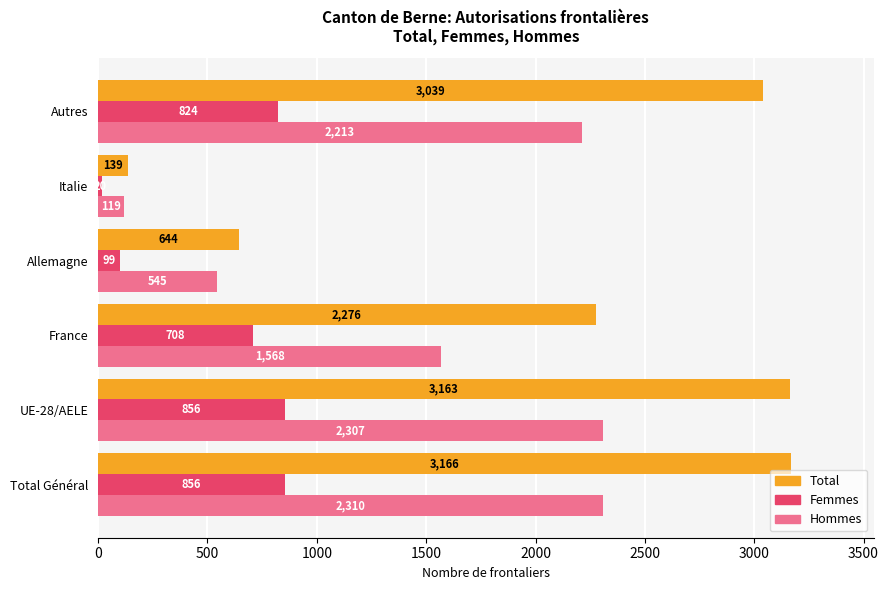

How many categories are shown in the chart?

6